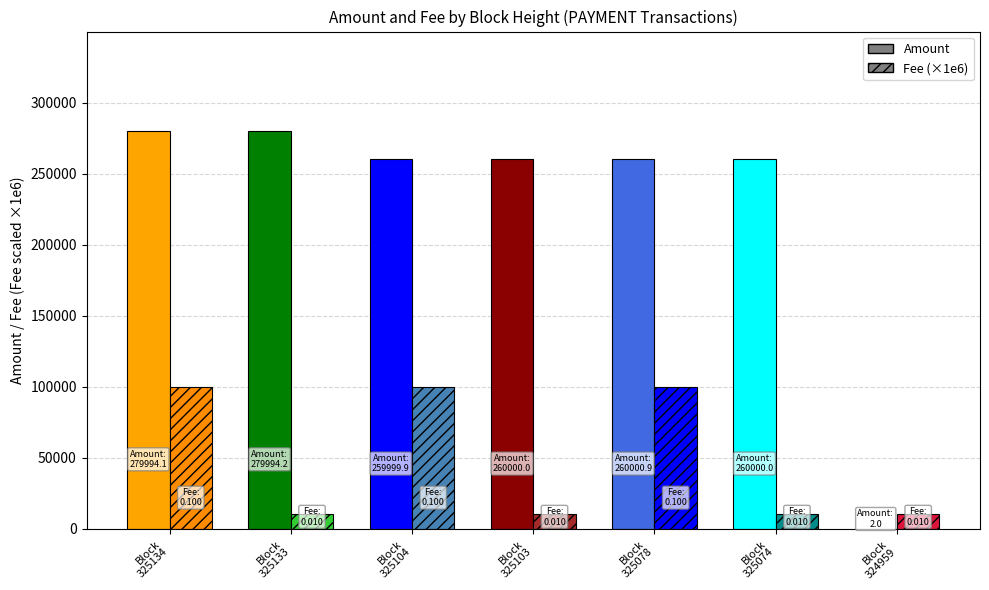

Is the value of Amount at 325104 greater than the value of Fee at 325074?

Yes